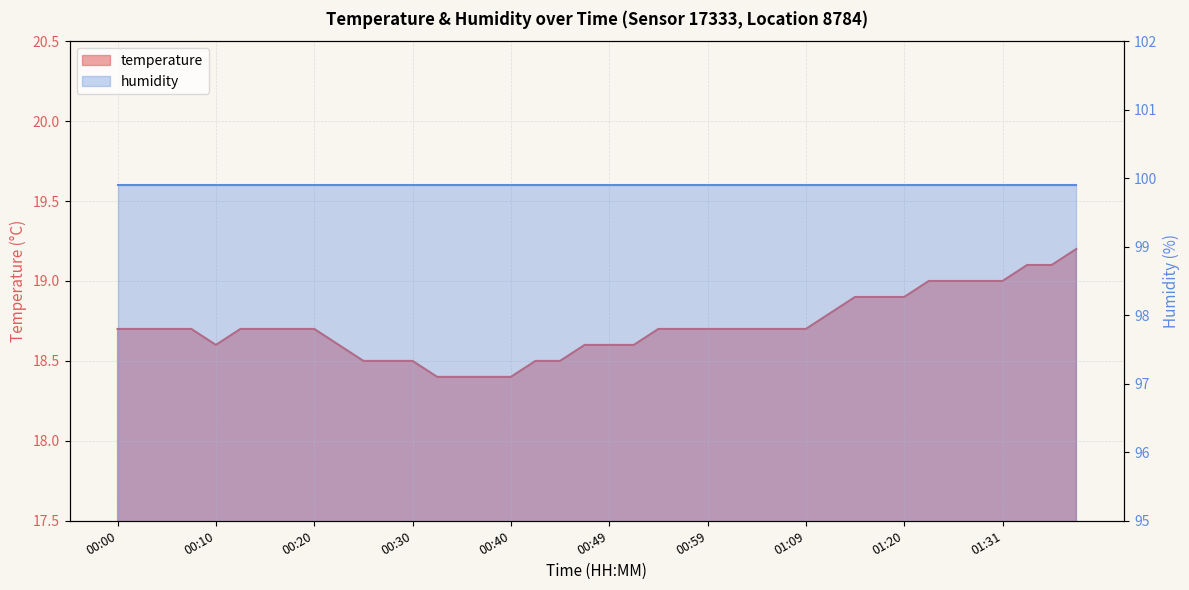

What is the change in value from 01:14 to 01:25?

+0.1